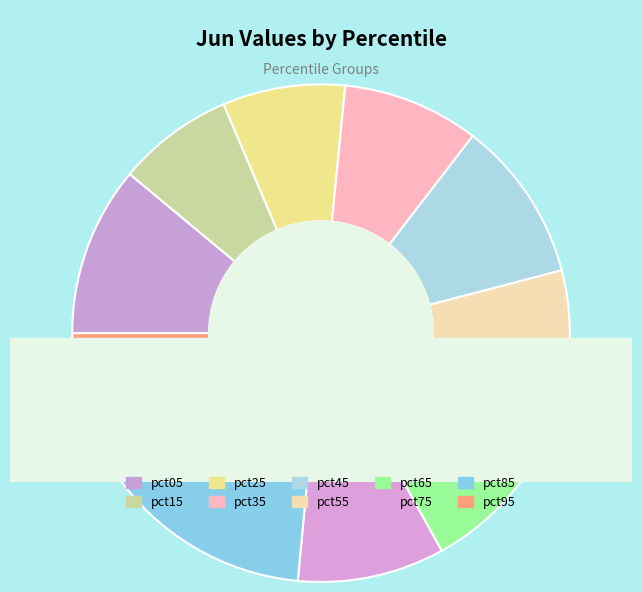

Is it true that pct85 is 25% of the pie?

False